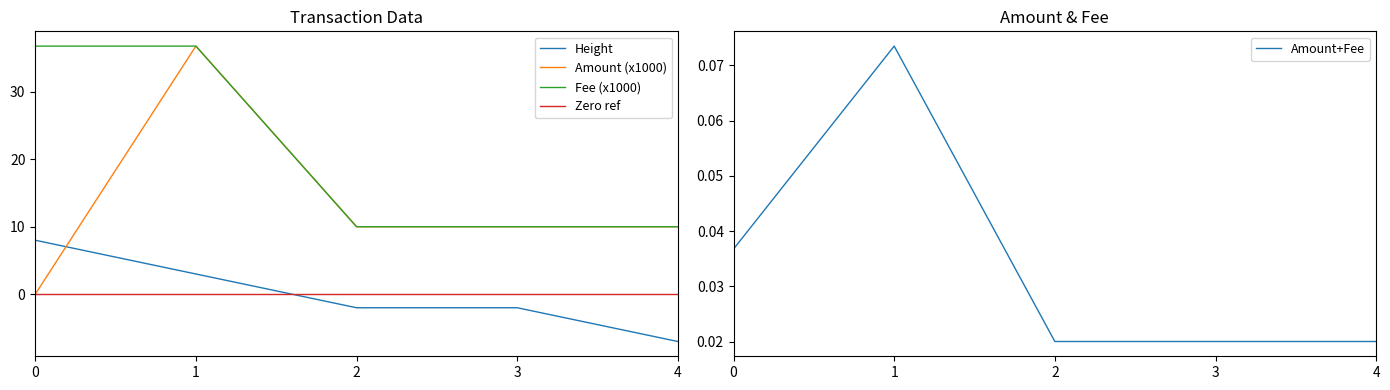

What is the difference between the highest and lowest values at 2?

12.0